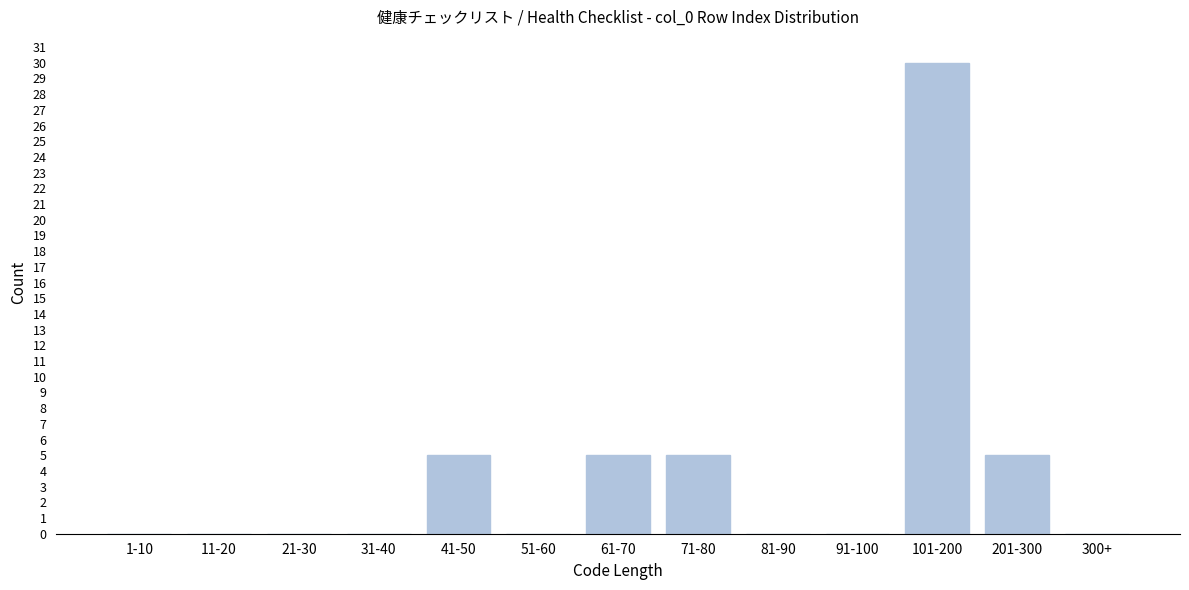

Reading left to right, extract all data points from this chart.

1-10=0	11-20=0	21-30=0	31-40=0	41-50=5	51-60=0	61-70=5	71-80=5	81-90=0	91-100=0	101-200=30	201-300=5	300+=0